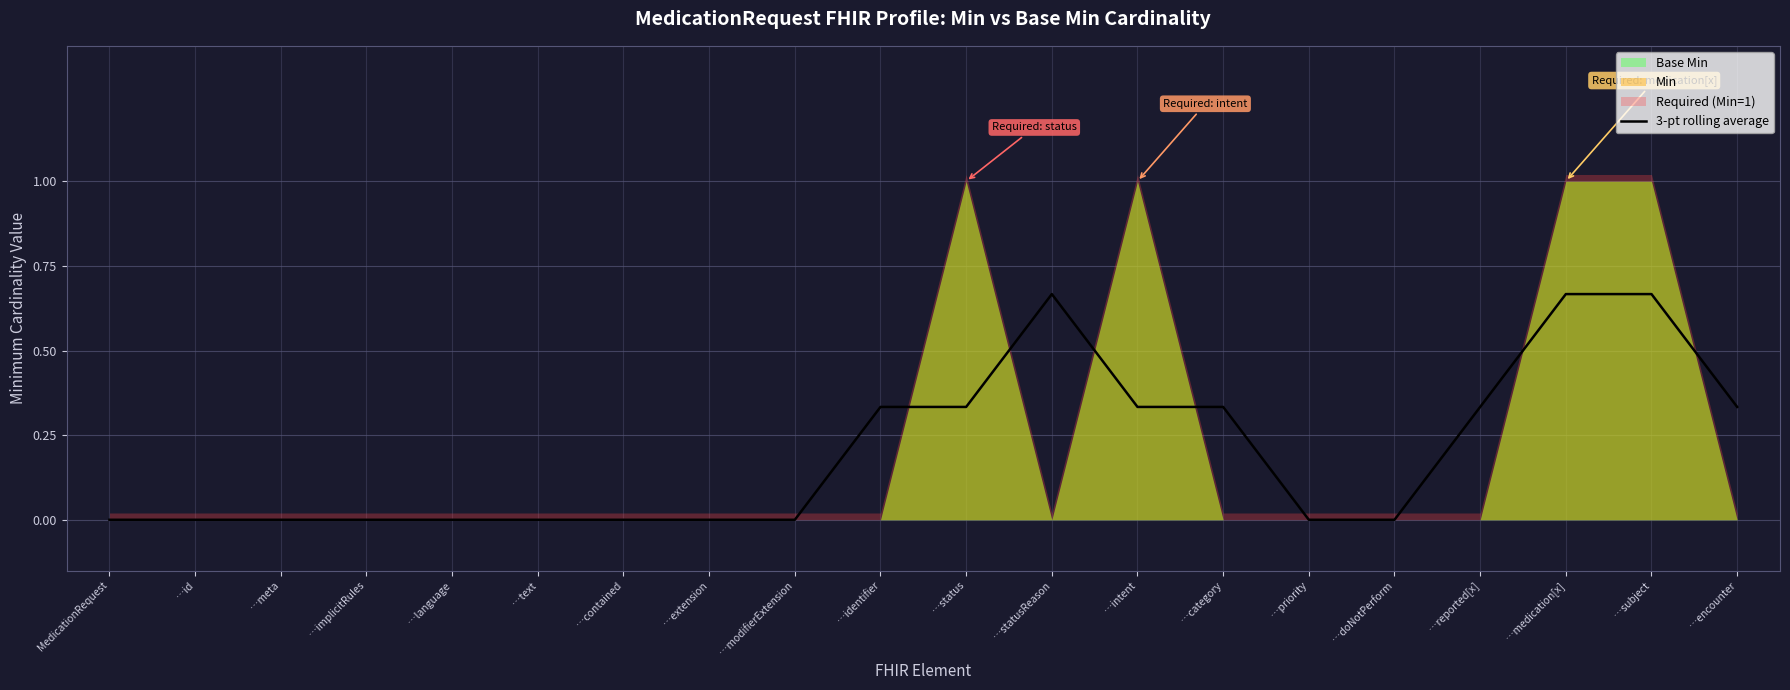

Count the values in the range 0 to 1.

20